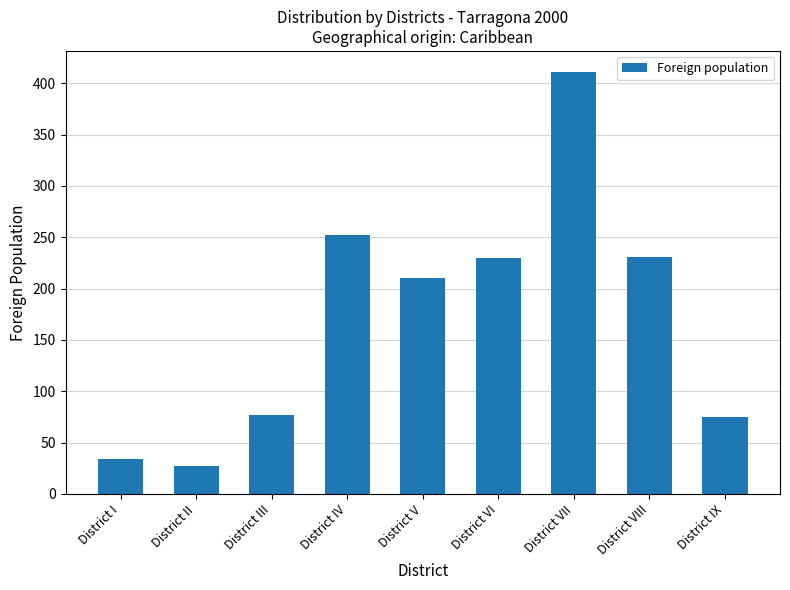

How many values are below 210?

4